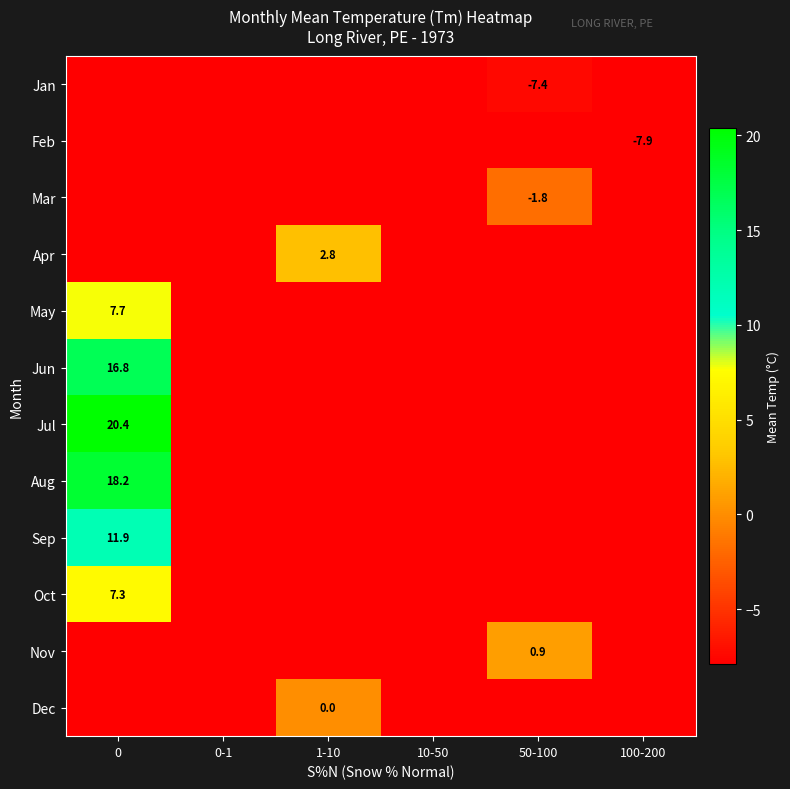

True or false: Jun has a value of 16.8 at 0.

True